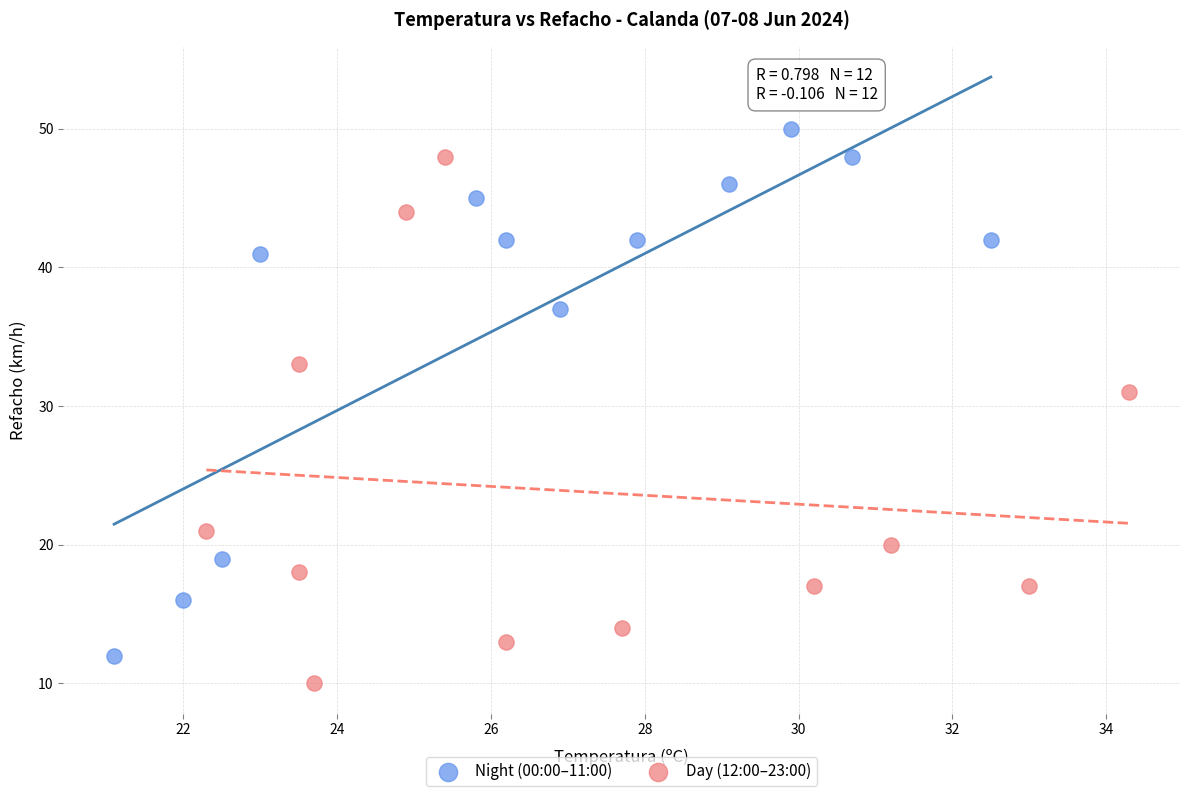

Which series reaches the maximum Y coordinate?

Night (00:00–11:00)